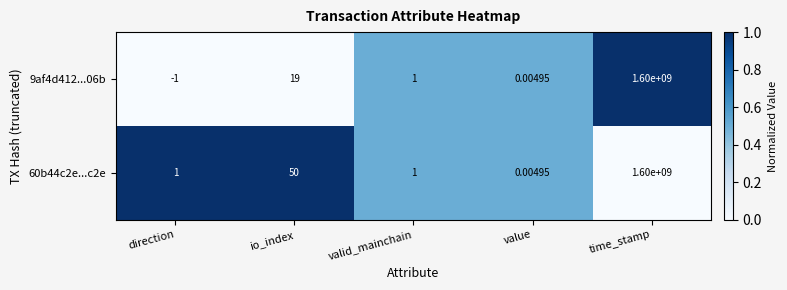

Where is 60b44c2e...c2e nearest to the value 800000000?

io_index